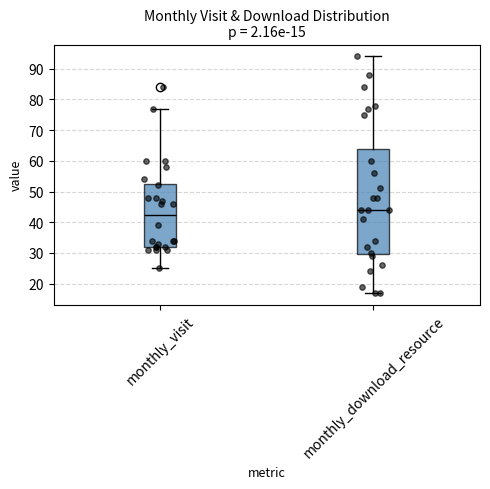

Which box's median line is the lowest?

monthly_visit